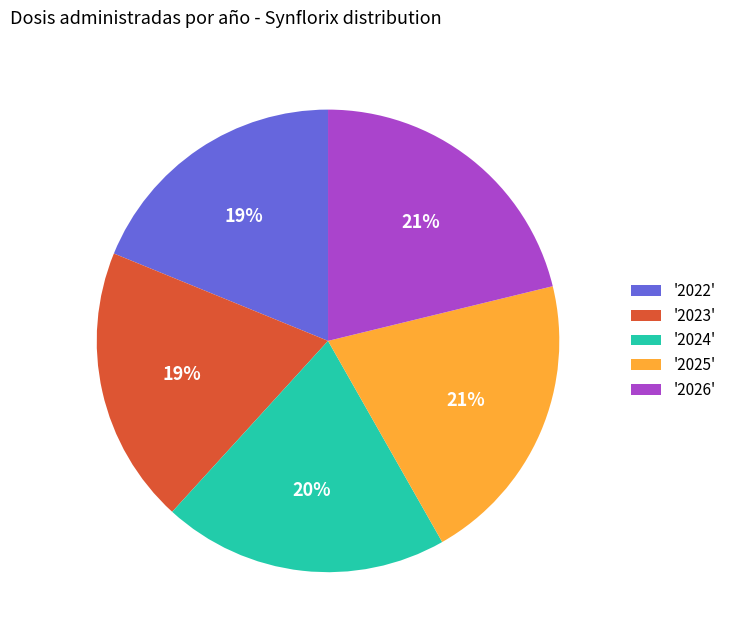

How many segments does this pie chart have?

5